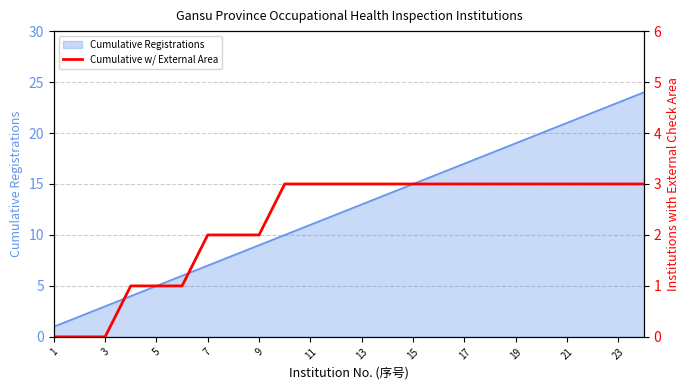

Is it true that Cumulative Registrations equals 17 at 17?

True